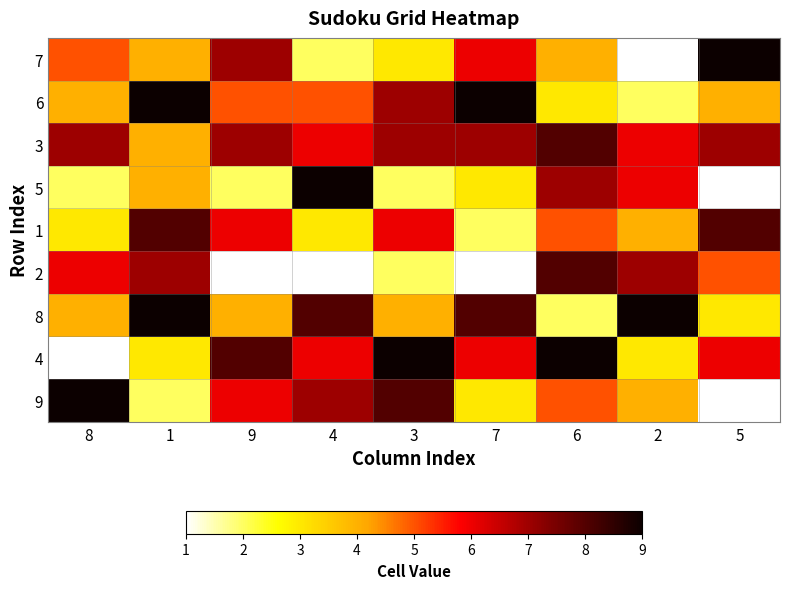

Rank the series at 2 from highest to lowest value.

8, 2, 3, 5, 1, 9, 4, 6, 7